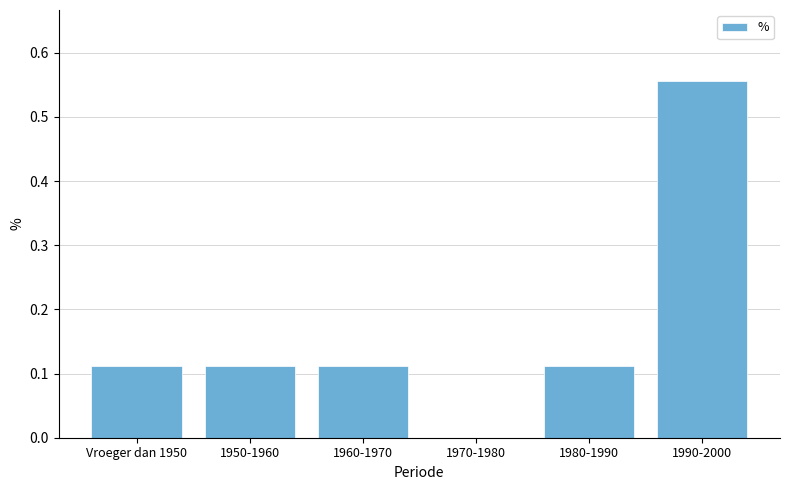

Count the values in the range 0 to 1.

6